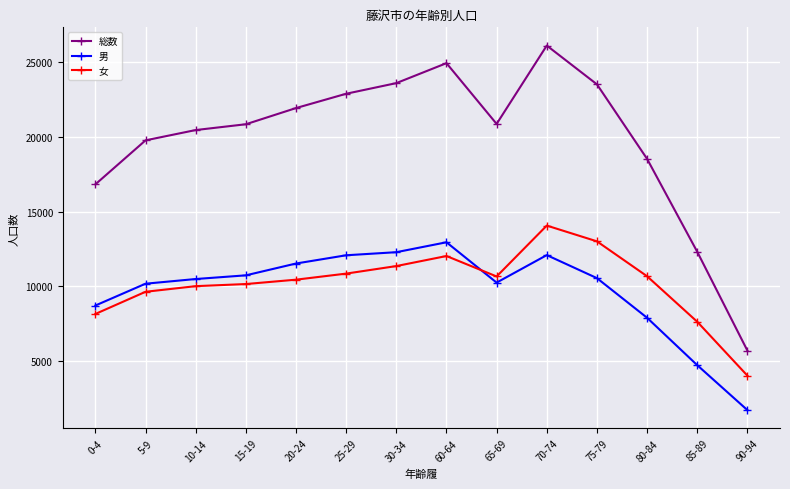

How many intersections are there between 男 and 女?

1